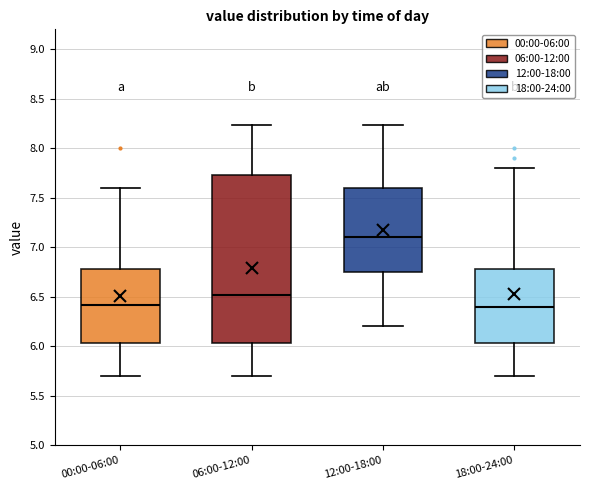

Comparing the boxes themselves (not the whiskers), which one is the tallest?

06:00-12:00